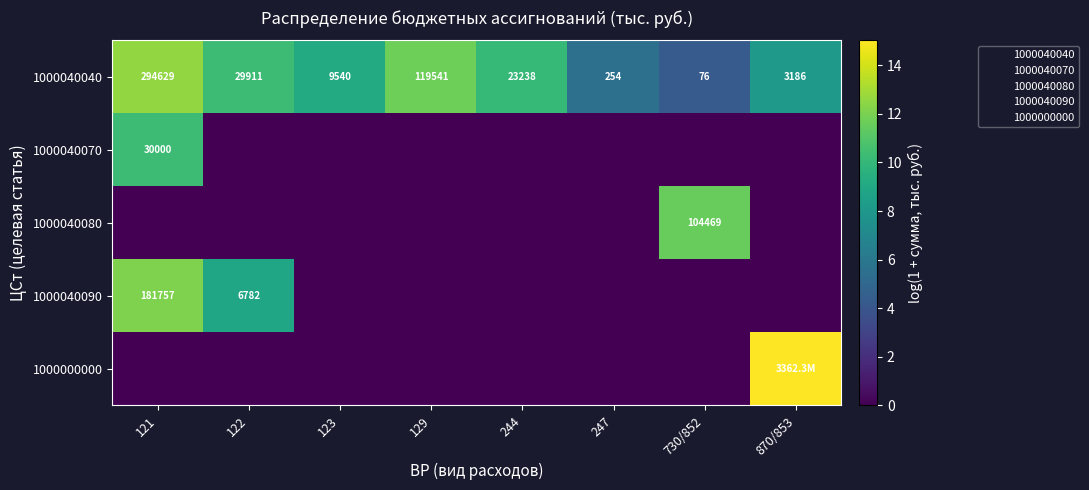

The value of 1000040080 at 730/852 is 11.6. True or false?

True